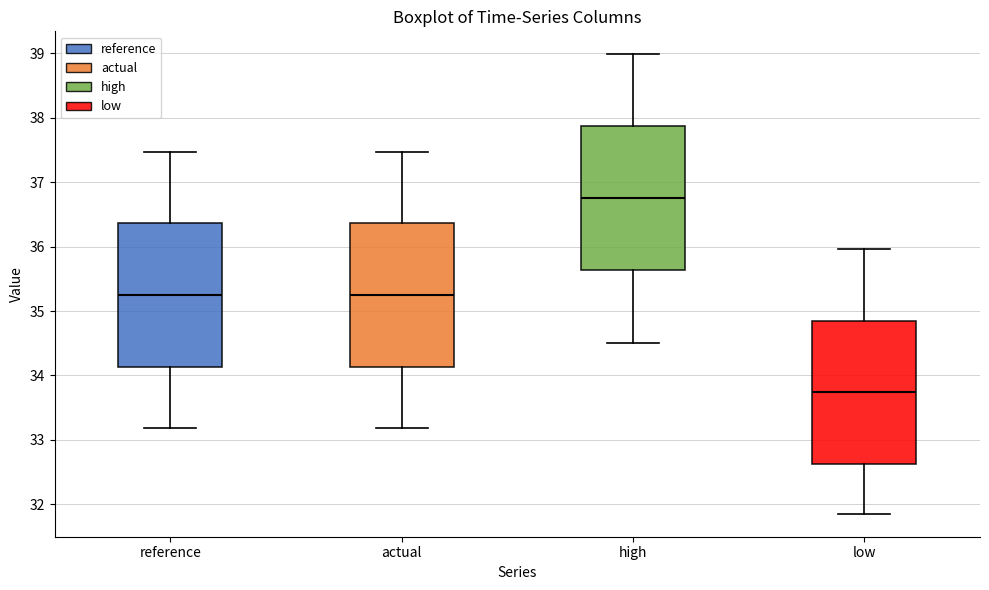

Reading left to right, read every box against the y-axis: the position of its median line, the range the box covers, and the ends of its whiskers. The values are not printed on the chart, so give them approximately, as read against the axis.

reference: median 35.2, box 34.1 to 36.4, whiskers 33.2 to 37.5
actual: median 35.2, box 34.1 to 36.4, whiskers 33.2 to 37.5
high: median 36.8, box 35.6 to 37.9, whiskers 34.5 to 39.0
low: median 33.7, box 32.6 to 34.9, whiskers 31.9 to 36.0